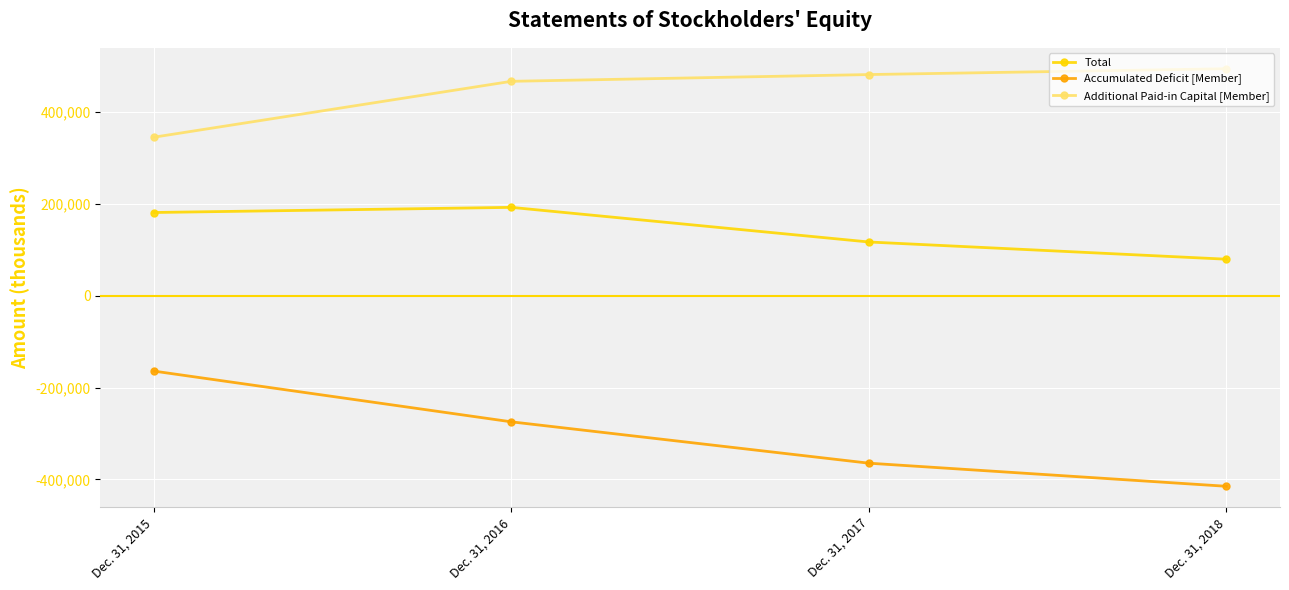

Reading left to right, what are all the values shown in this chart?

Total: Dec. 31, 2015=181534	Dec. 31, 2016=192737	Dec. 31, 2017=117279	Dec. 31, 2018=79737
Accumulated Deficit [Member]: Dec. 31, 2015=-164137	Dec. 31, 2016=-274720	Dec. 31, 2017=-364850	Dec. 31, 2018=-415218
Additional Paid-in Capital [Member]: Dec. 31, 2015=345647	Dec. 31, 2016=467468	Dec. 31, 2017=482198	Dec. 31, 2018=494947